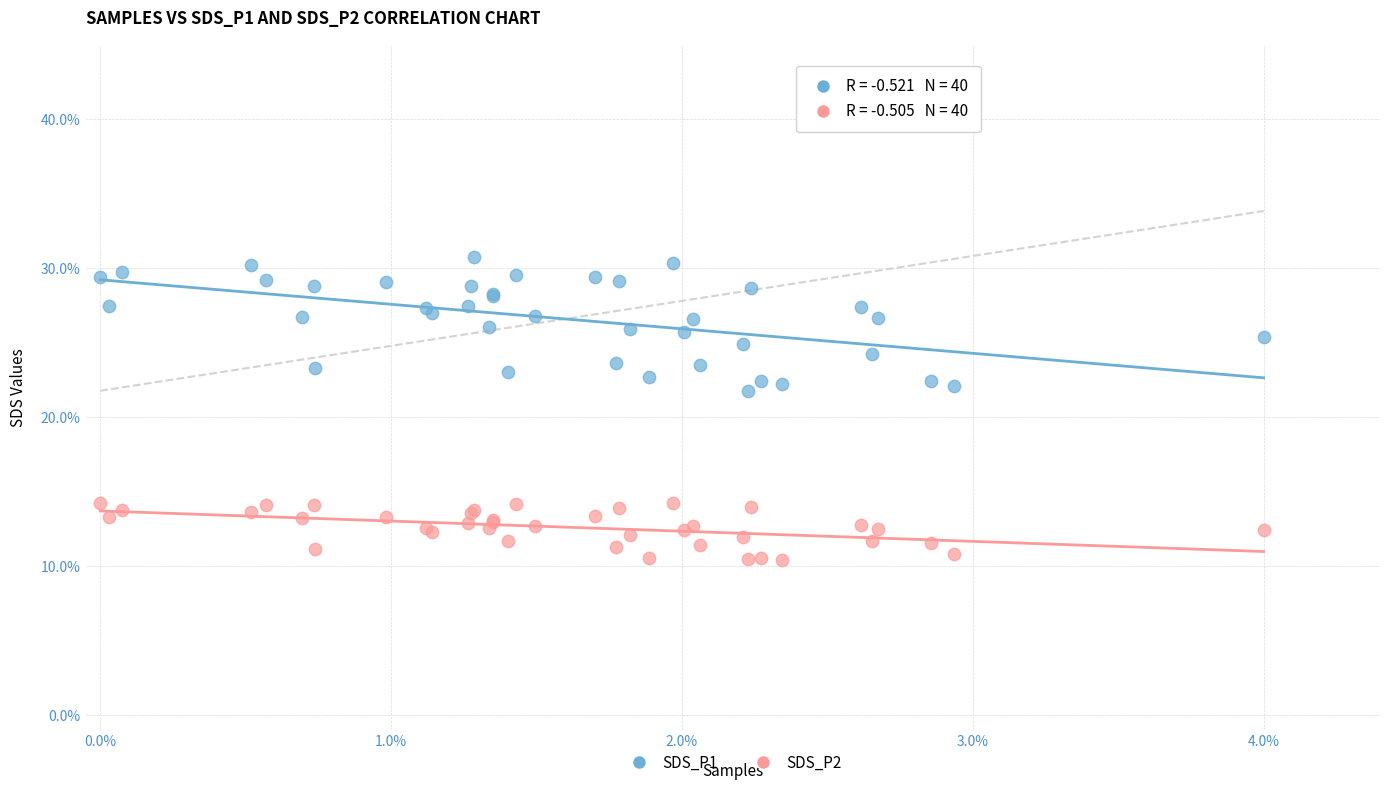

What are all the series names shown in the legend?

SDS_P1, SDS_P2